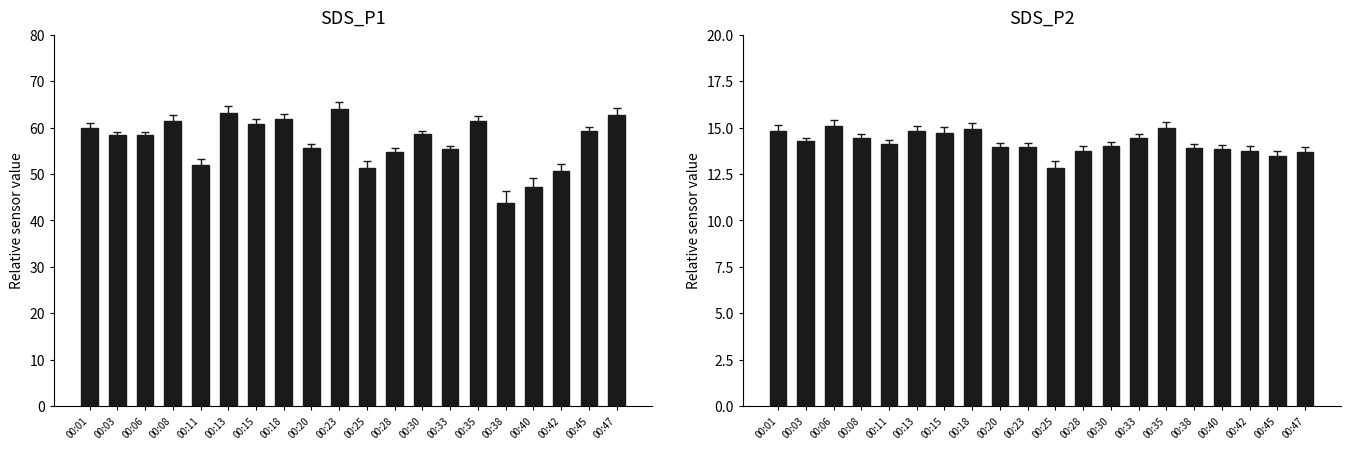

The SDS_P1 series shows 58.6 at 00:30. True or false?

True